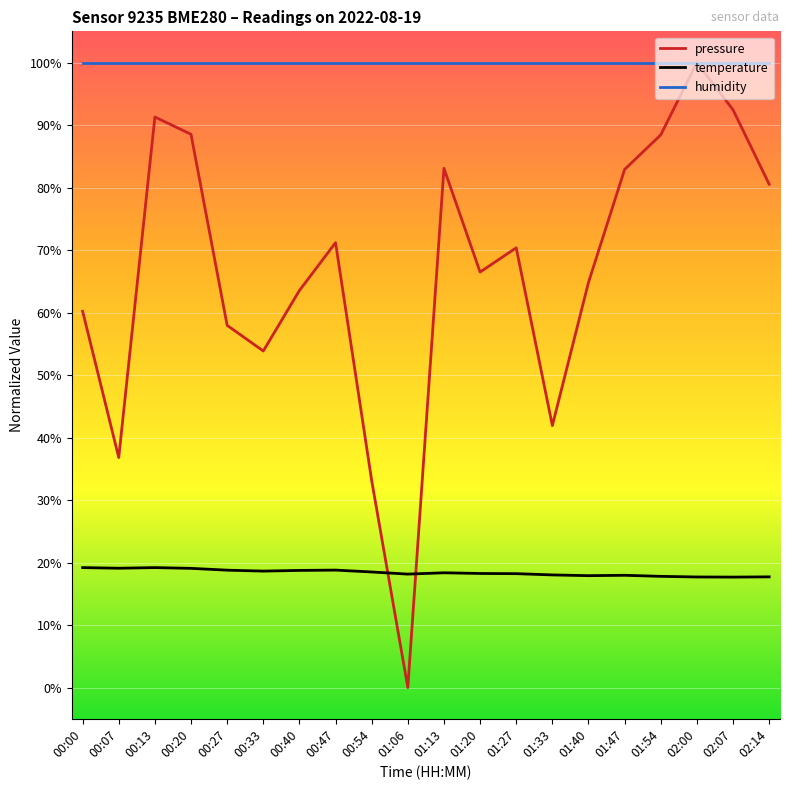

Rank the series at 00:54 from highest to lowest value.

humidity, pressure, temperature